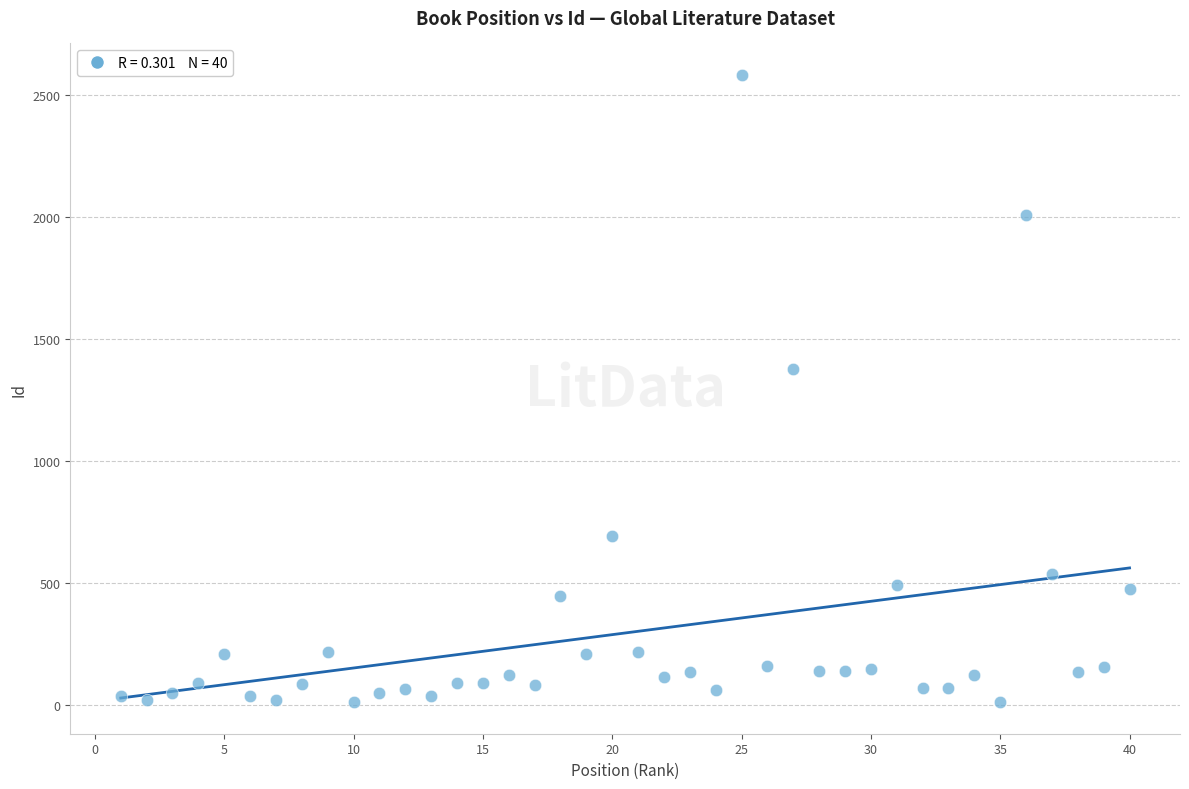

What Y value in the scatter plot is closest to 1296?

1377